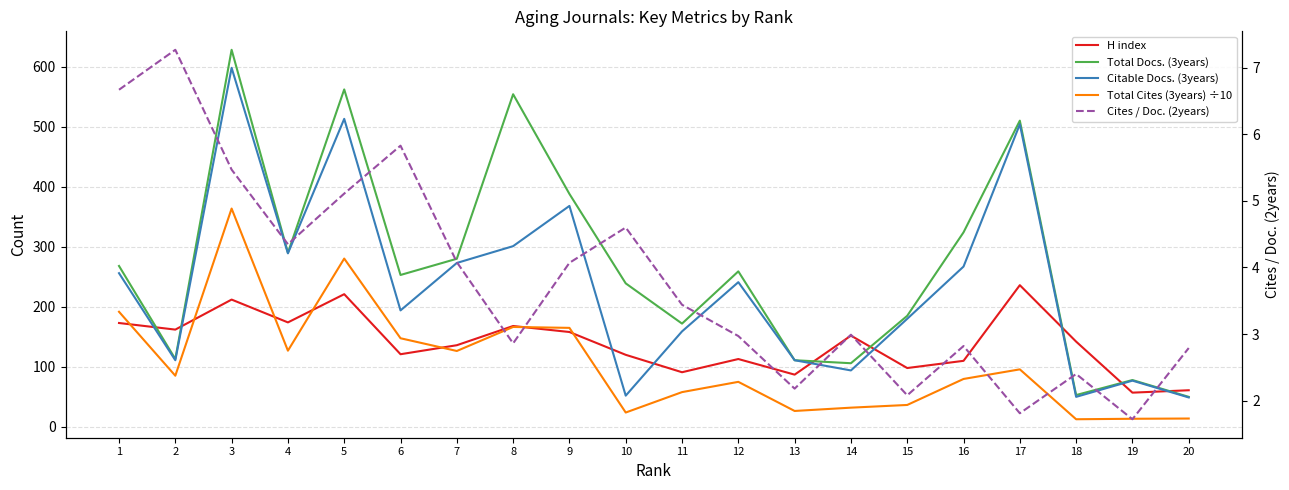

At which label does Cites / Doc. (2years) first exceed 3?

1